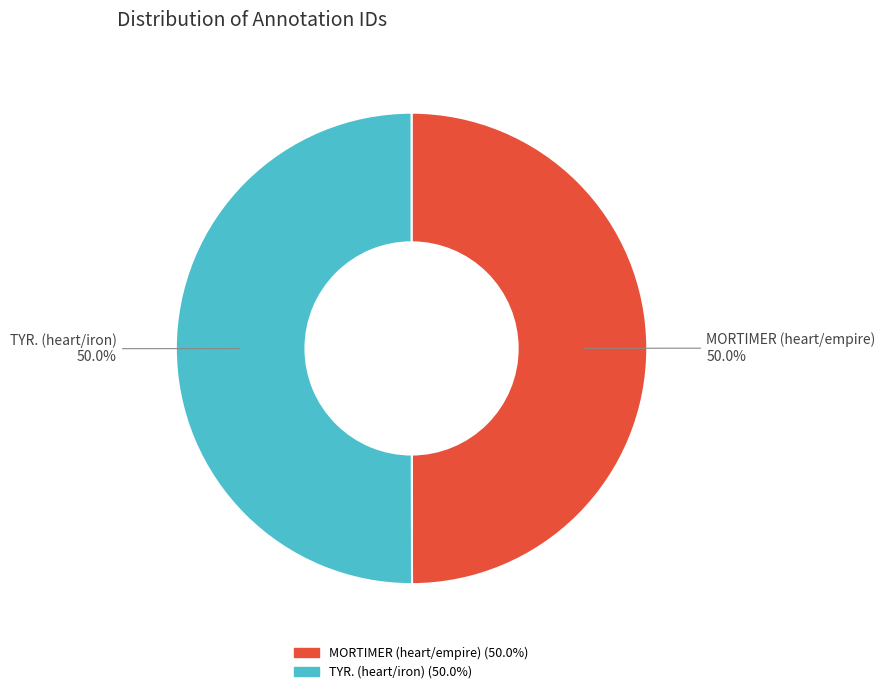

What is the ratio of the value at MORTIMER (heart/empire) to the value at TYR. (heart/iron)?

1.0